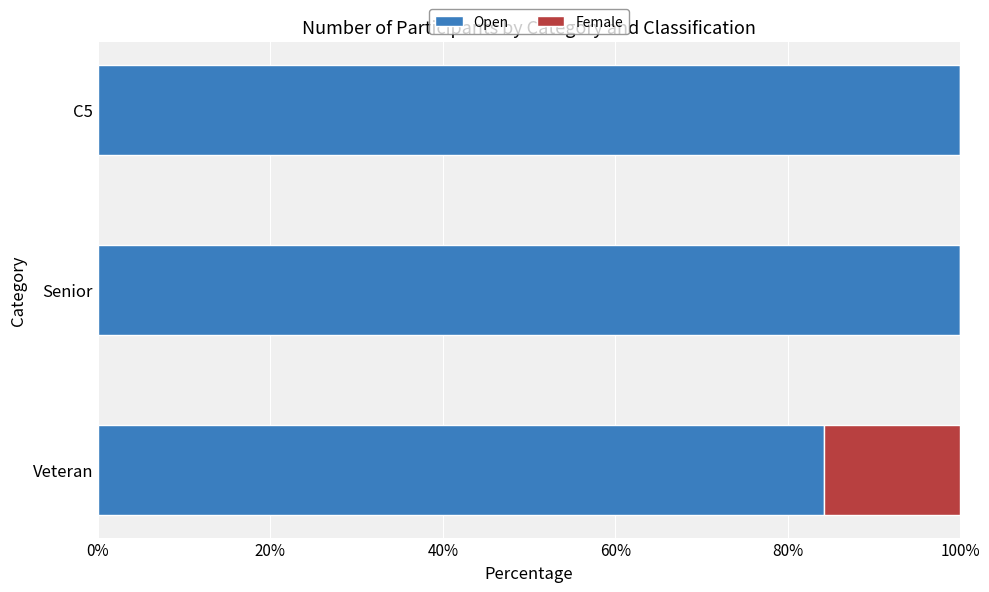

What is the sum of all Open values?

284.2